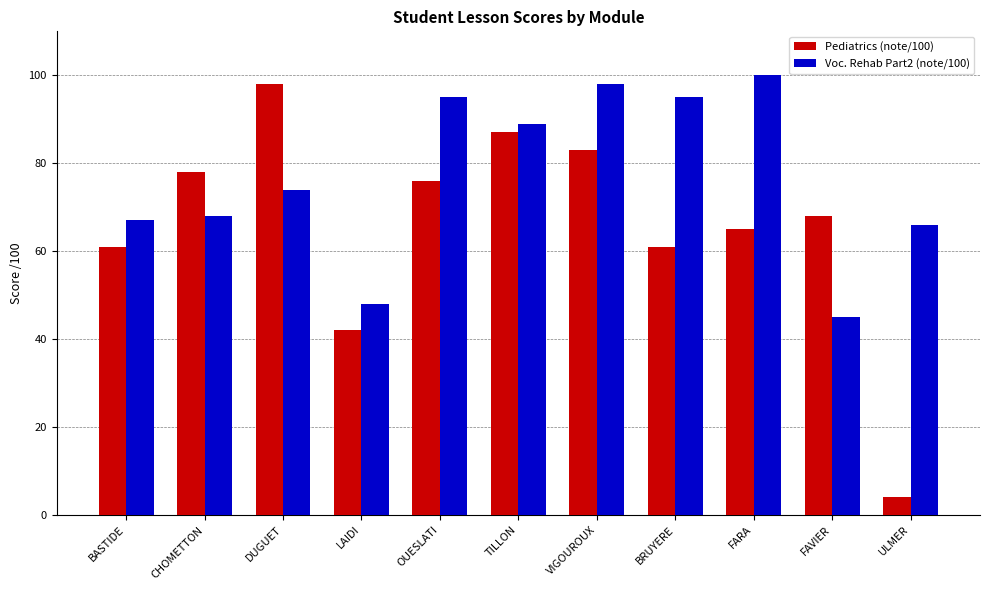

What is the difference between the second highest and minimum values in the Voc. Rehab Part2 (note/100) series?

53